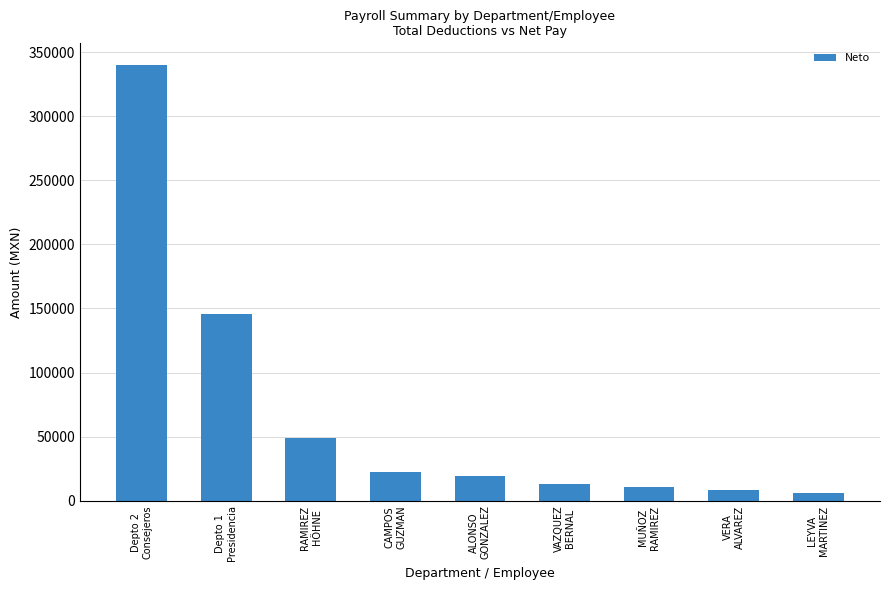

What is the difference between the maximum and minimum values?

334469.4